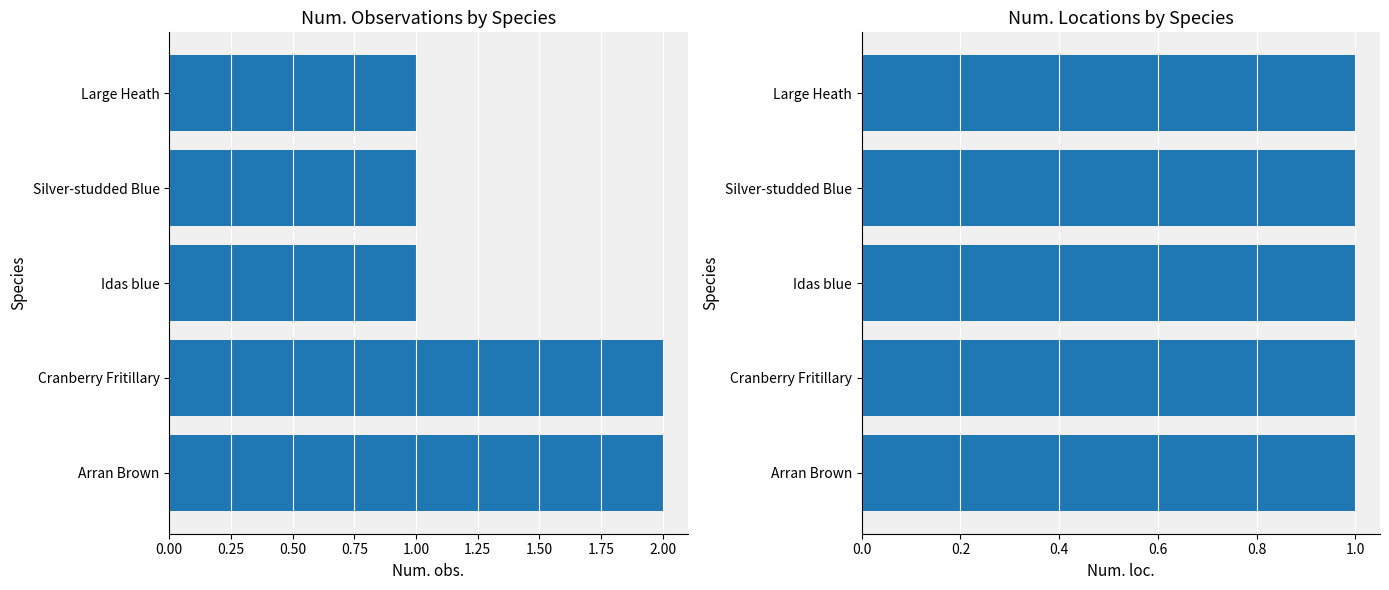

At how many categories does at least one series exceed 1?

2